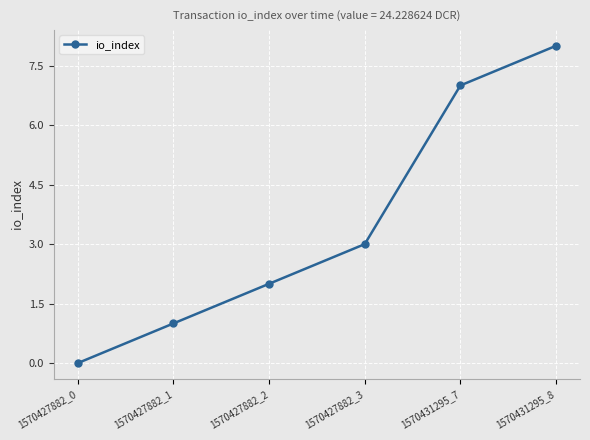

List the labels in order of value, largest first.

1570431295_8, 1570431295_7, 1570427882_3, 1570427882_2, 1570427882_1, 1570427882_0